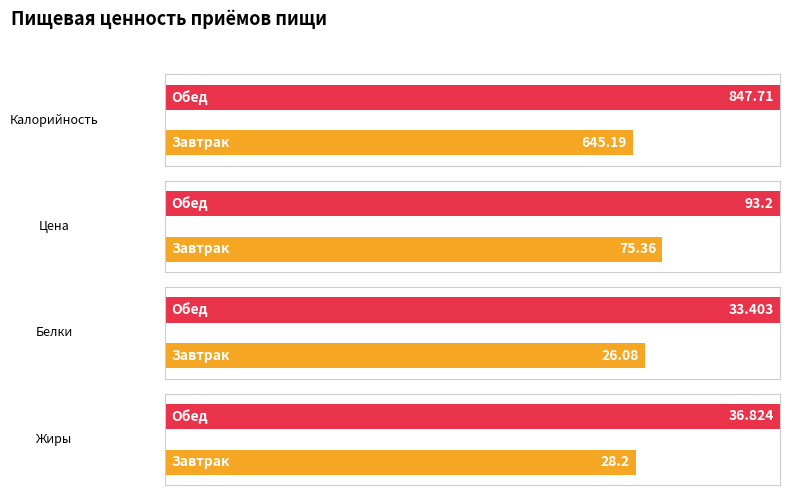

What is the lowest value of the Цена series?

75.4